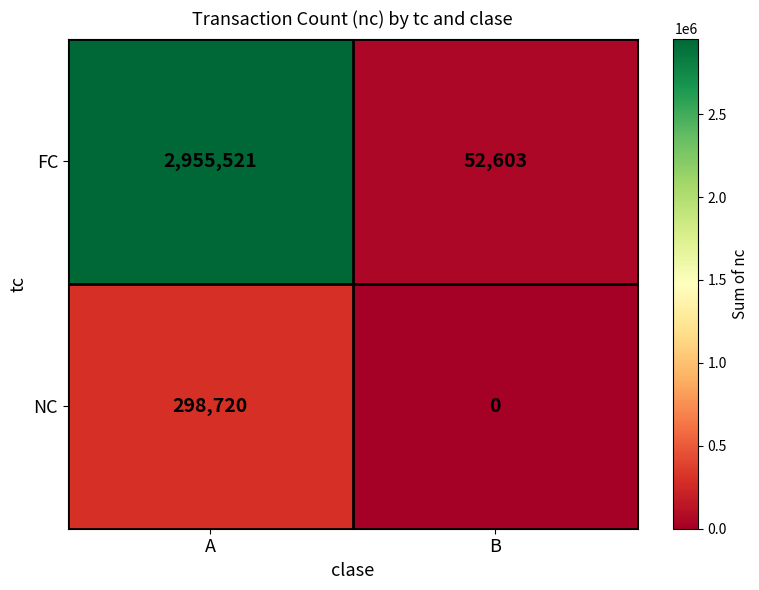

Rank the series at A from lowest to highest value.

NC, FC